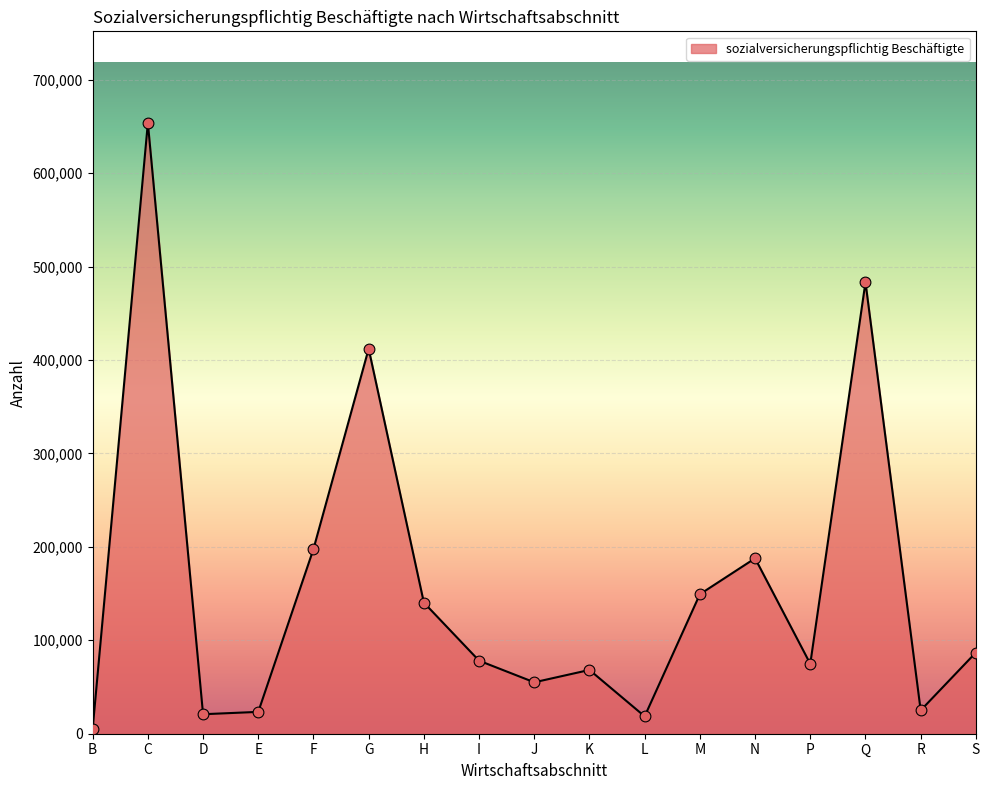

Approximately how many times larger is the value at C compared to Q?

1.4